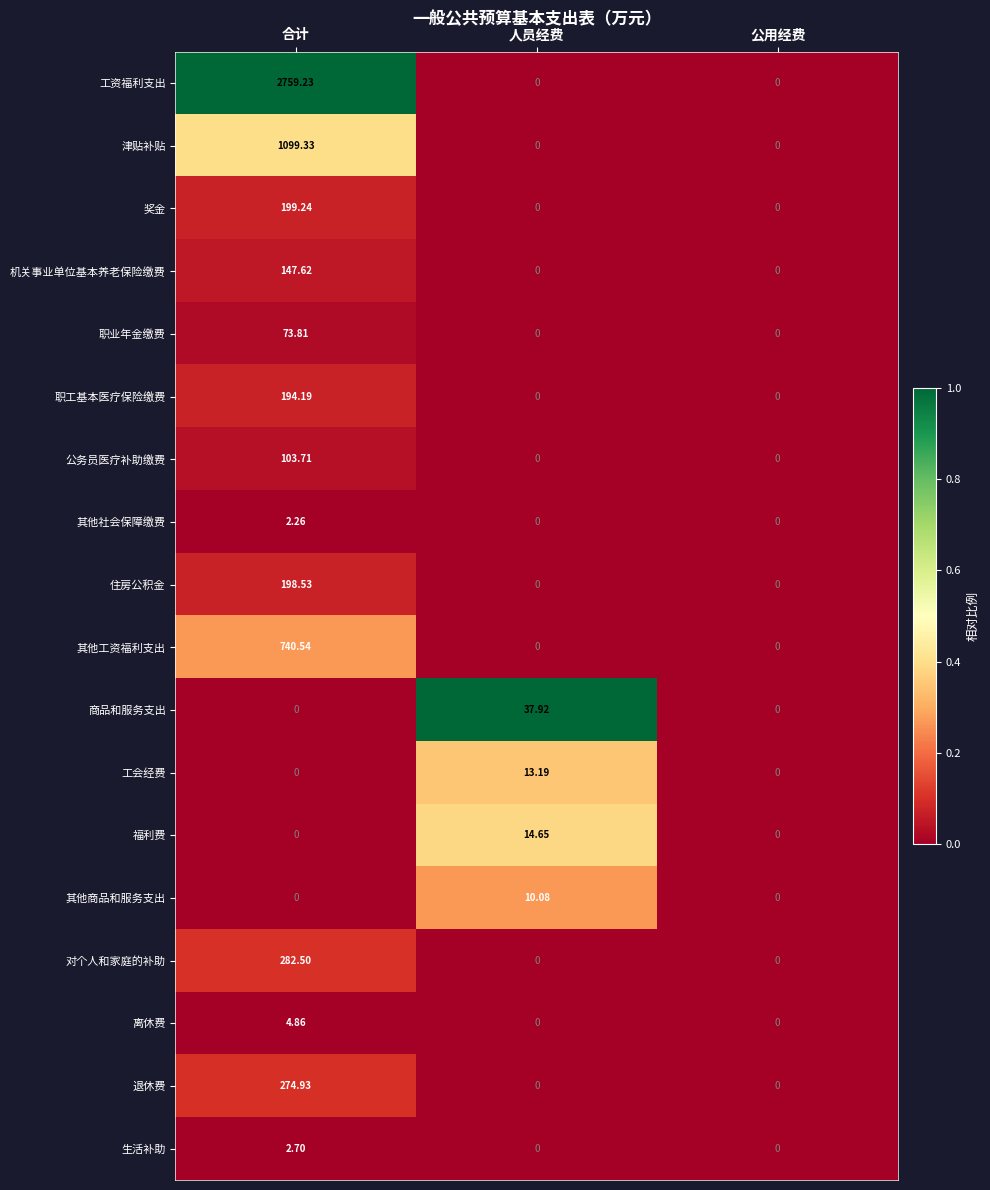

List the series in order of their peak value, highest first.

工资福利支出, 津贴补贴, 其他工资福利支出, 对个人和家庭的补助, 退休费, 奖金, 住房公积金, 职工基本医疗保险缴费, 机关事业单位基本养老保险缴费, 公务员医疗补助缴费, 职业年金缴费, 商品和服务支出, 福利费, 工会经费, 其他商品和服务支出, 离休费, 生活补助, 其他社会保障缴费